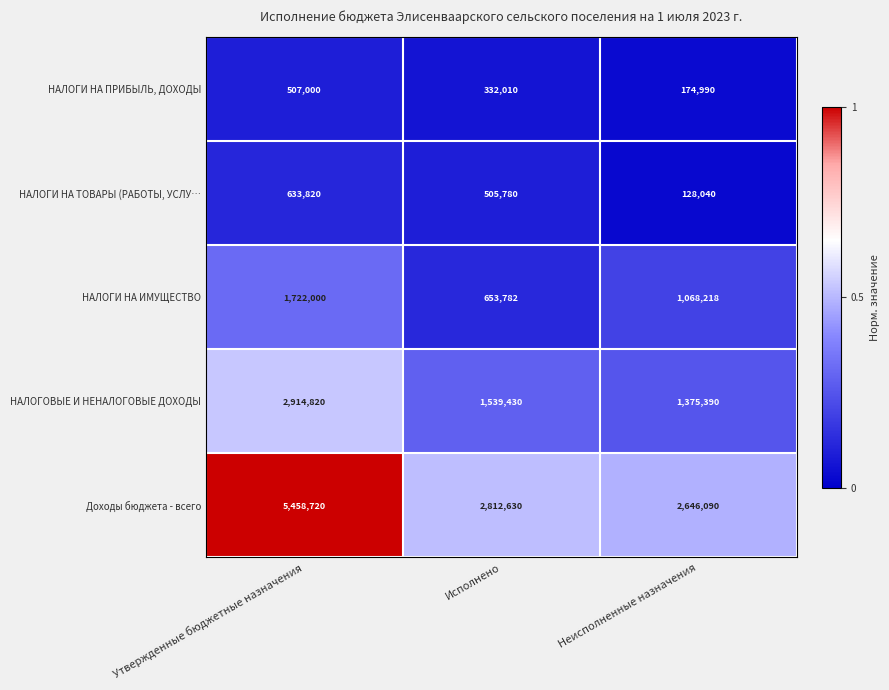

Reading left to right, transcribe all the data shown in this chart.

НАЛОГИ НА ПРИБЫЛЬ, ДОХОДЫ: Утвержденные бюджетные назначения=507000	Исполнено=332010	Неисполненные назначения=174990
НАЛОГИ НА ТОВАРЫ (РАБОТЫ, УСЛУ…: Утвержденные бюджетные назначения=633820	Исполнено=505780	Неисполненные назначения=128040
НАЛОГИ НА ИМУЩЕСТВО: Утвержденные бюджетные назначения=1722000	Исполнено=653782	Неисполненные назначения=1068218
НАЛОГОВЫЕ И НЕНАЛОГОВЫЕ ДОХОДЫ: Утвержденные бюджетные назначения=2914820	Исполнено=1539430	Неисполненные назначения=1375390
Доходы бюджета - всего: Утвержденные бюджетные назначения=5458720	Исполнено=2812630	Неисполненные назначения=2646090